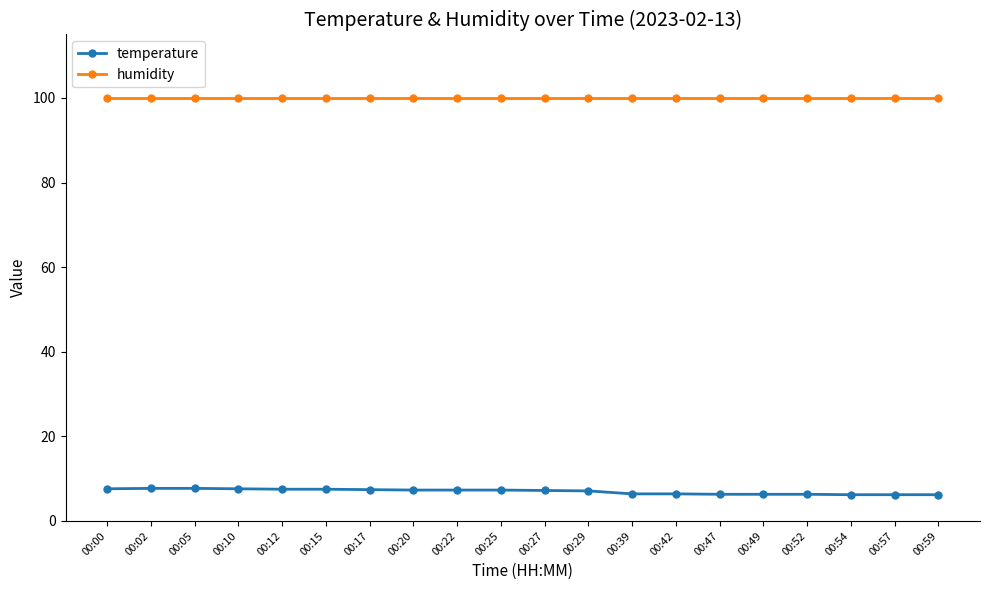

Which series has the largest total across all categories?

humidity